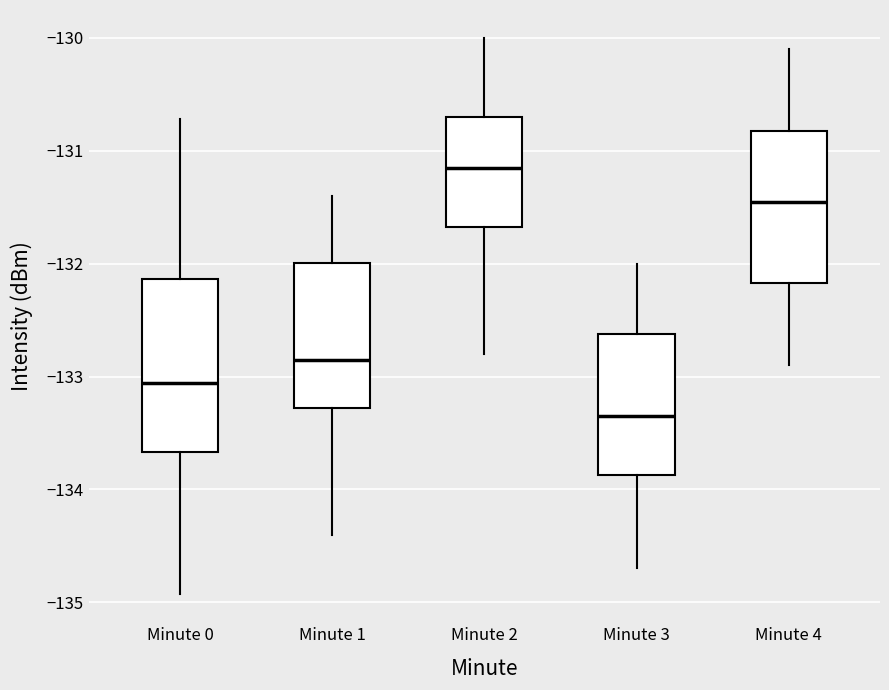

Reading left to right, transcribe this box plot: for each box, give where its median line is, the range the box spans, and where its two whiskers end, as read against the y-axis. The values are not printed on the chart, so give them approximately, as read against the axis.

Minute 0: median -133.1, box -133.7 to -132.1, whiskers -134.9 to -130.7
Minute 1: median -132.8, box -133.3 to -132.0, whiskers -134.4 to -131.4
Minute 2: median -131.1, box -131.7 to -130.7, whiskers -132.8 to -130.0
Minute 3: median -133.3, box -133.9 to -132.6, whiskers -134.7 to -132.0
Minute 4: median -131.4, box -132.2 to -130.8, whiskers -132.9 to -130.1